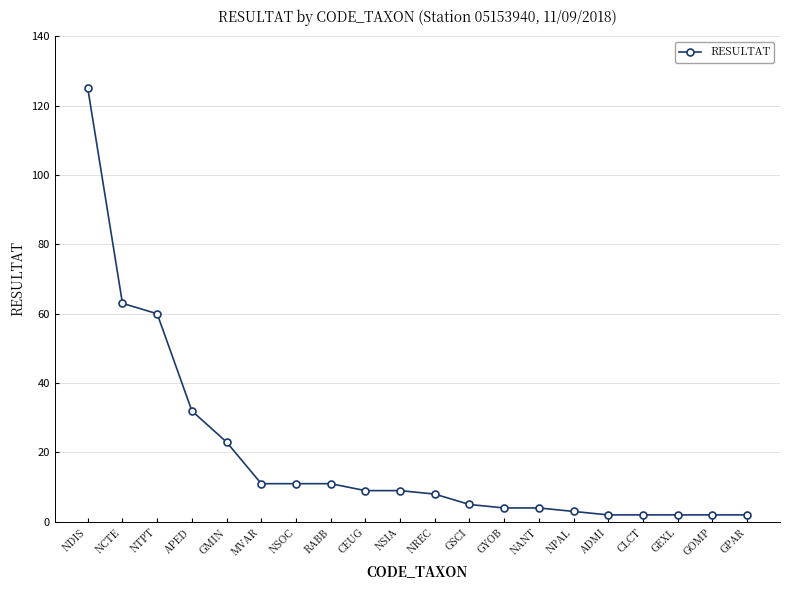

What is the sum of the values at NANT and CLCT?

6